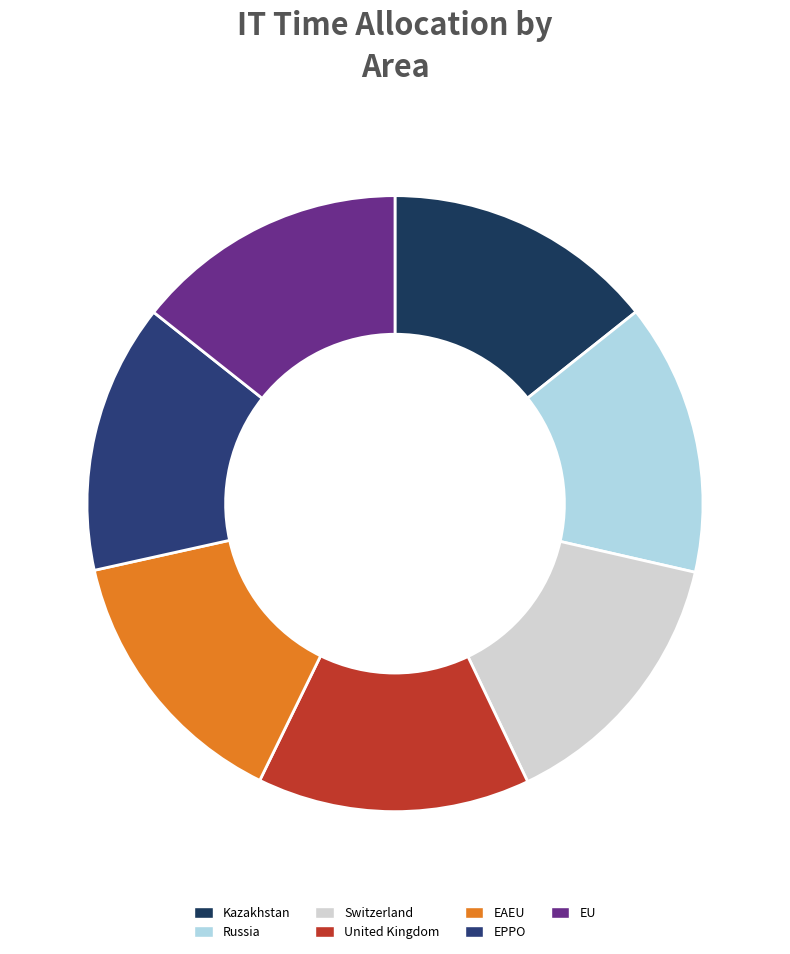

Count the number of slices in the pie.

7